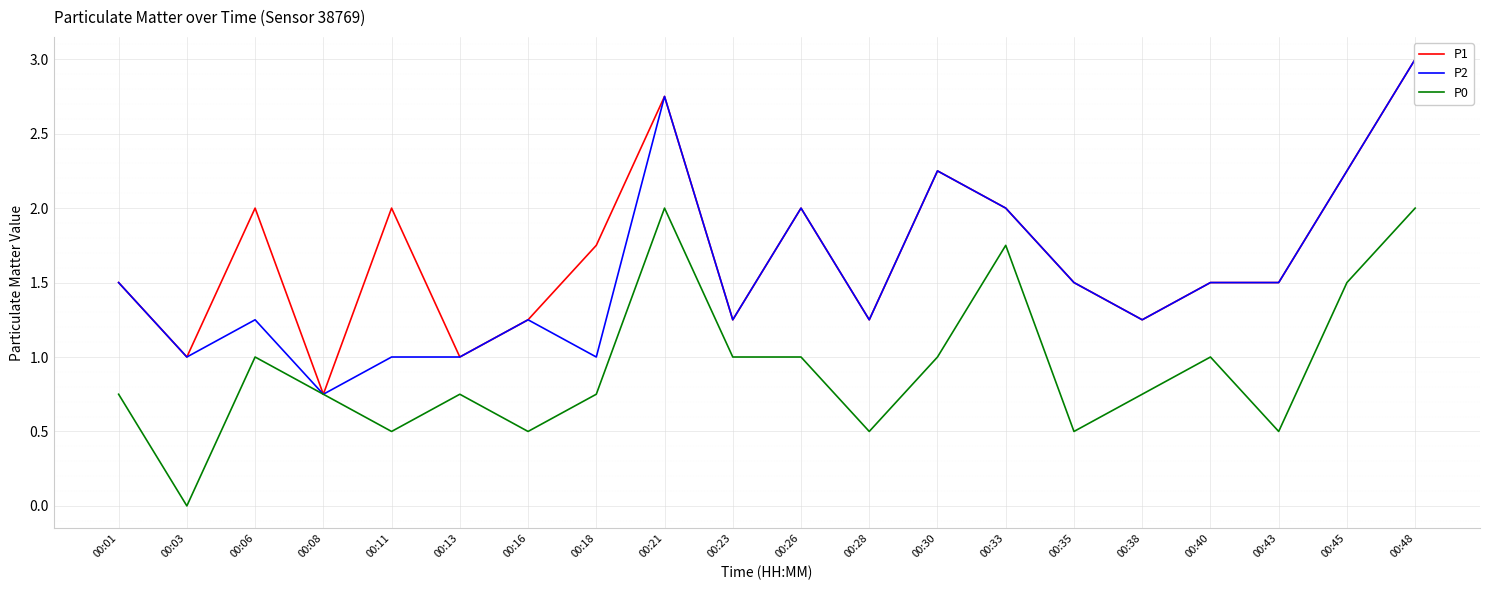

At which category is the sum across all series the highest?

00:48